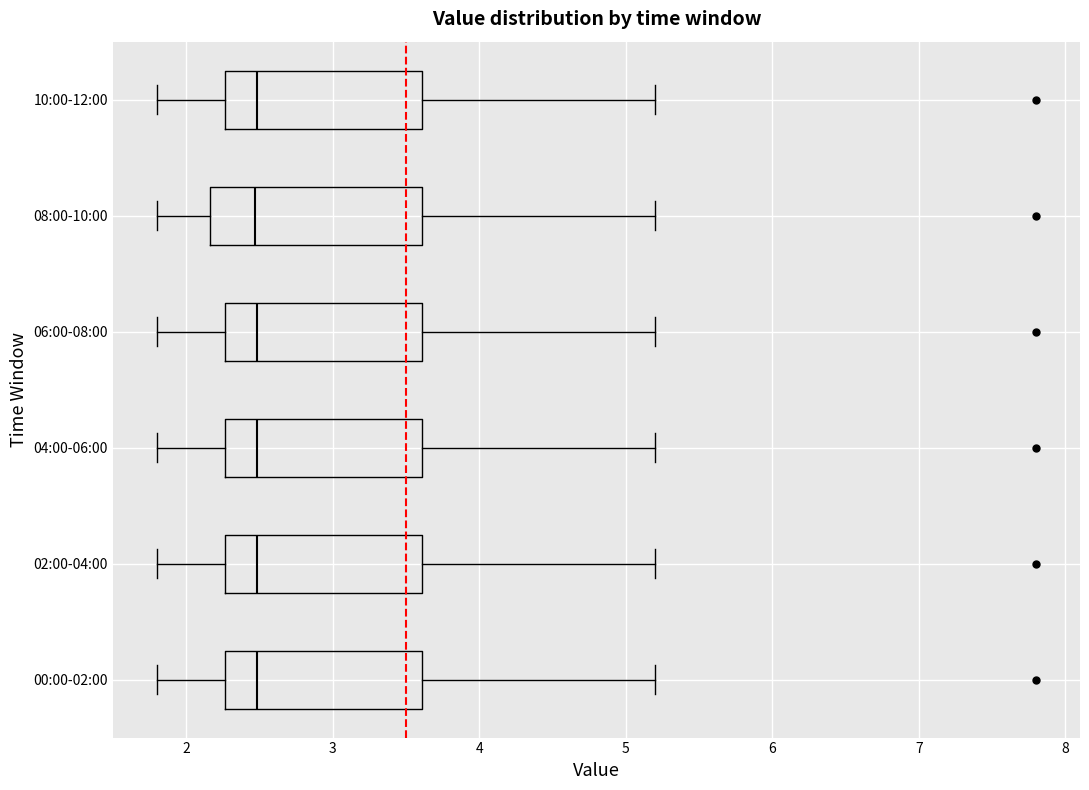

Which box is the widest, from its left edge to its right edge?

08:00-10:00